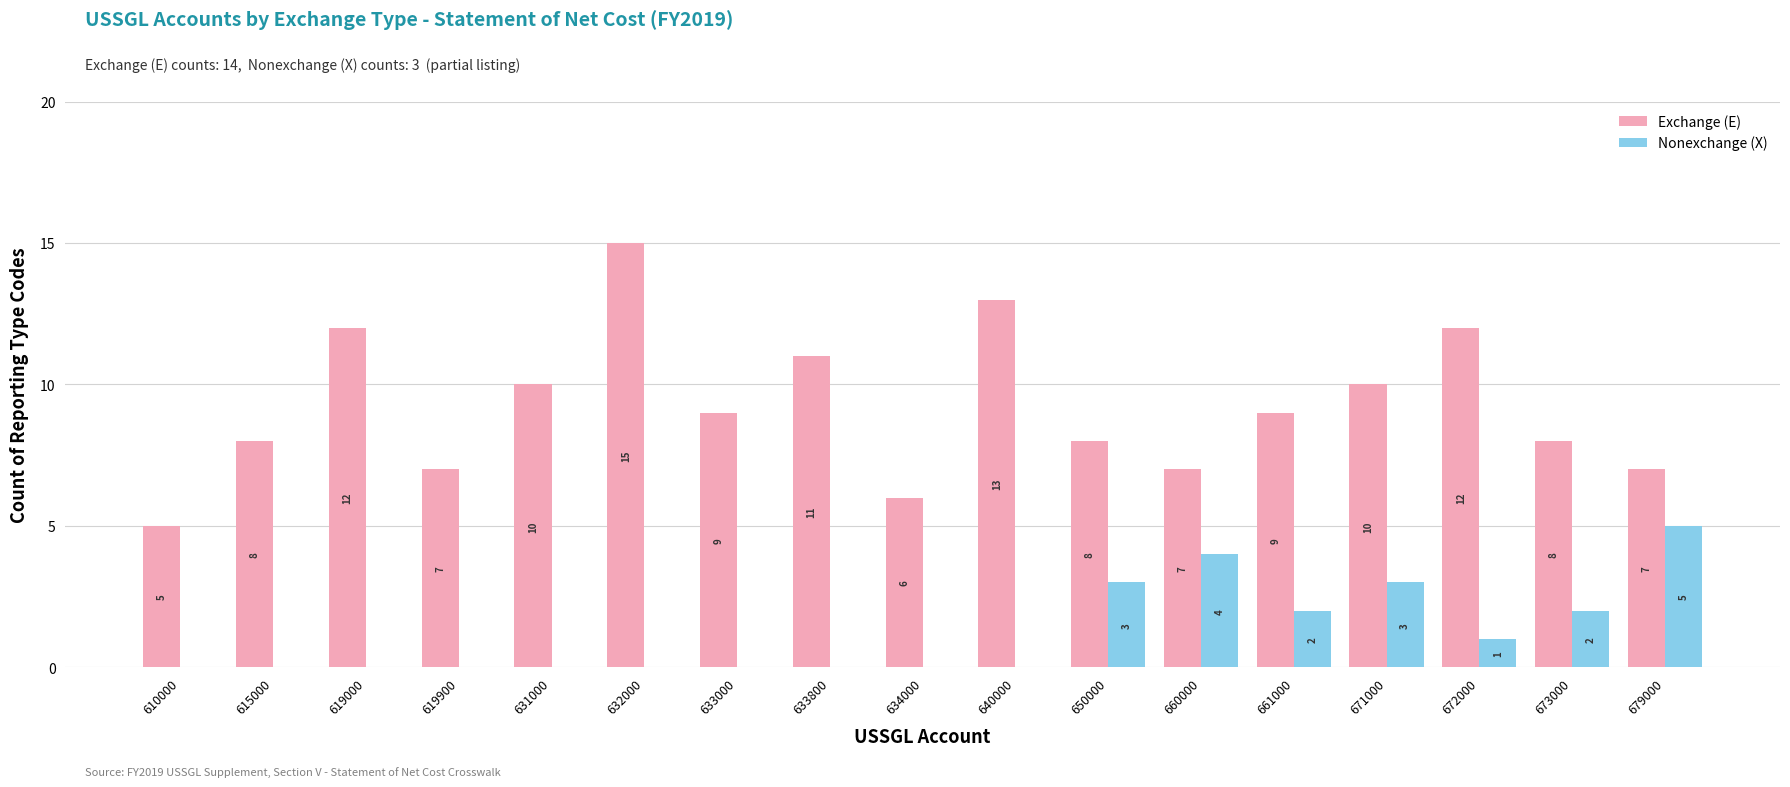

Where does the Exchange (E) series first go above 9?

619000